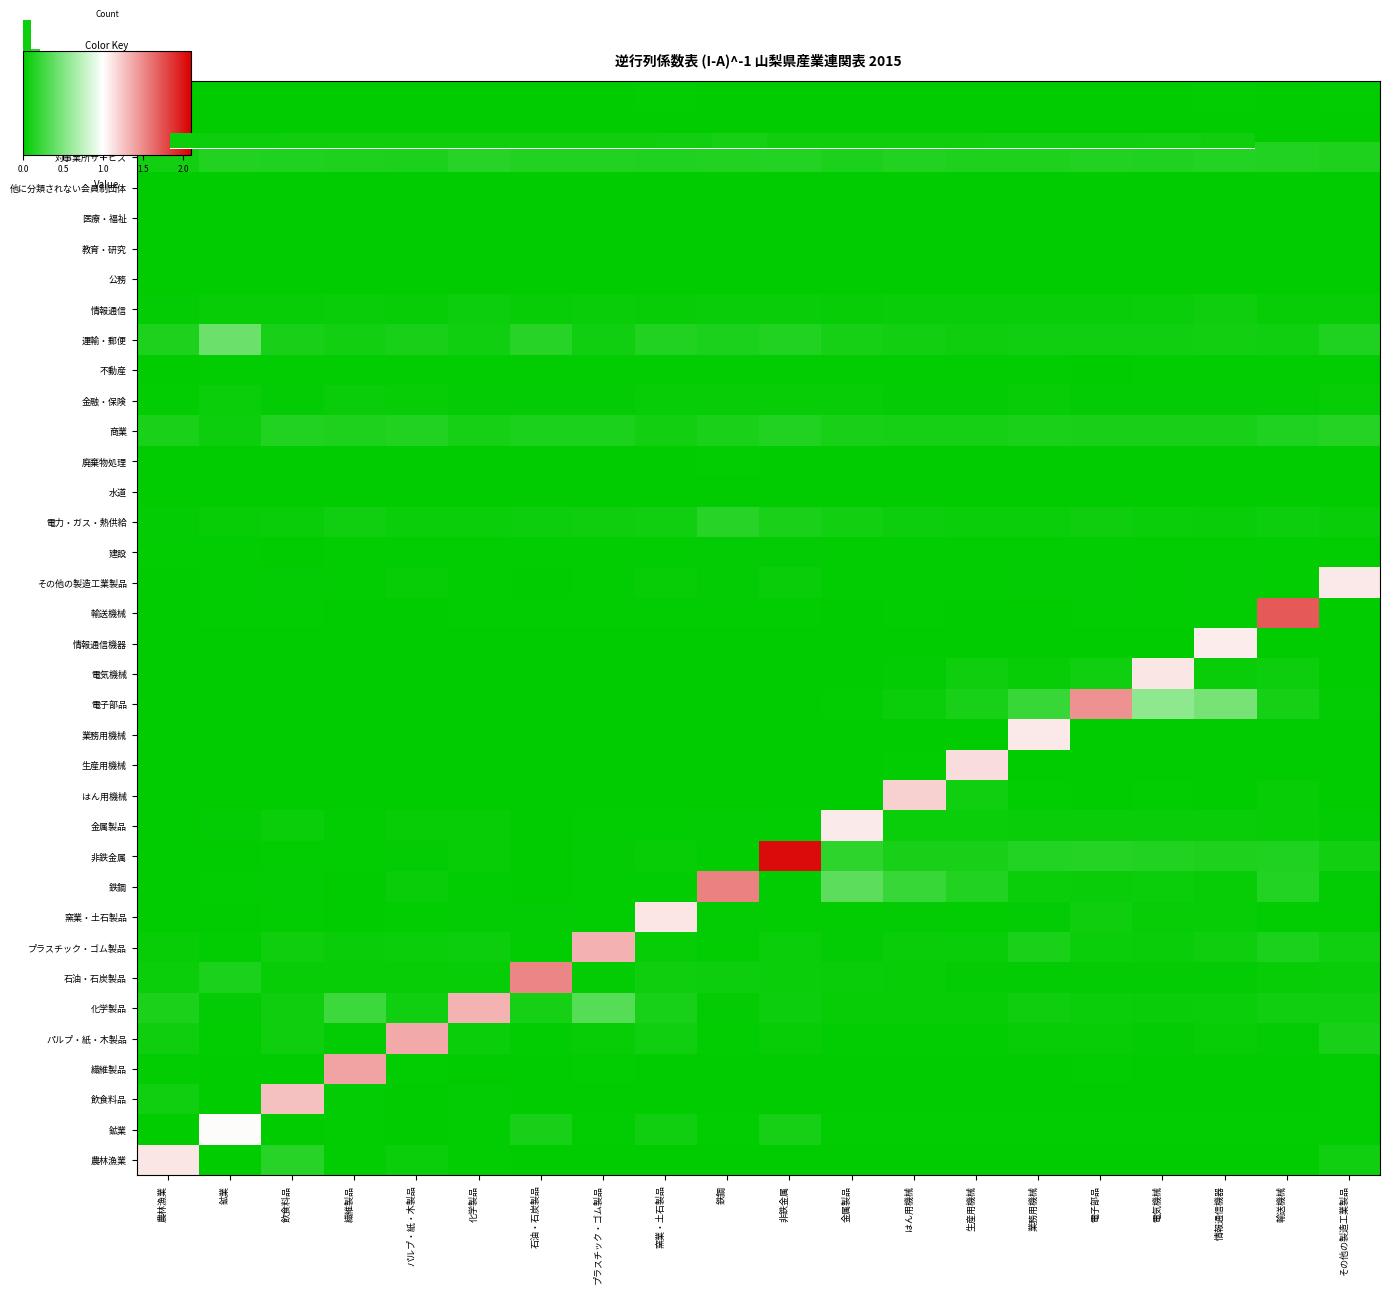

What is the spread (max minus min) of values at 電子部品?

1.5